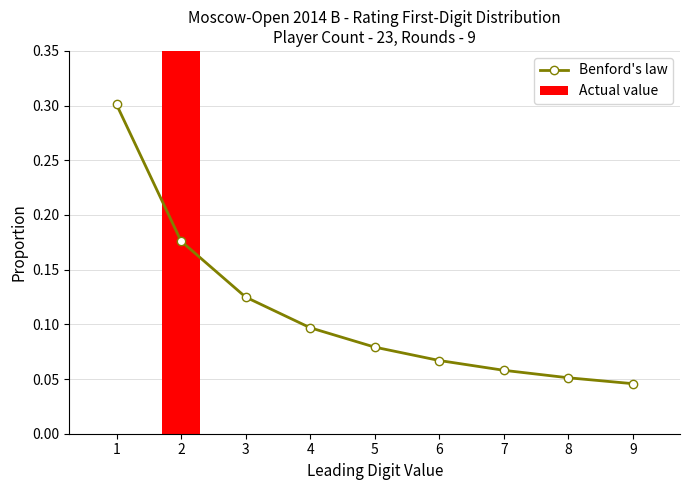

What is the value of the Benford's law bar at the 4th from the left?

0.1